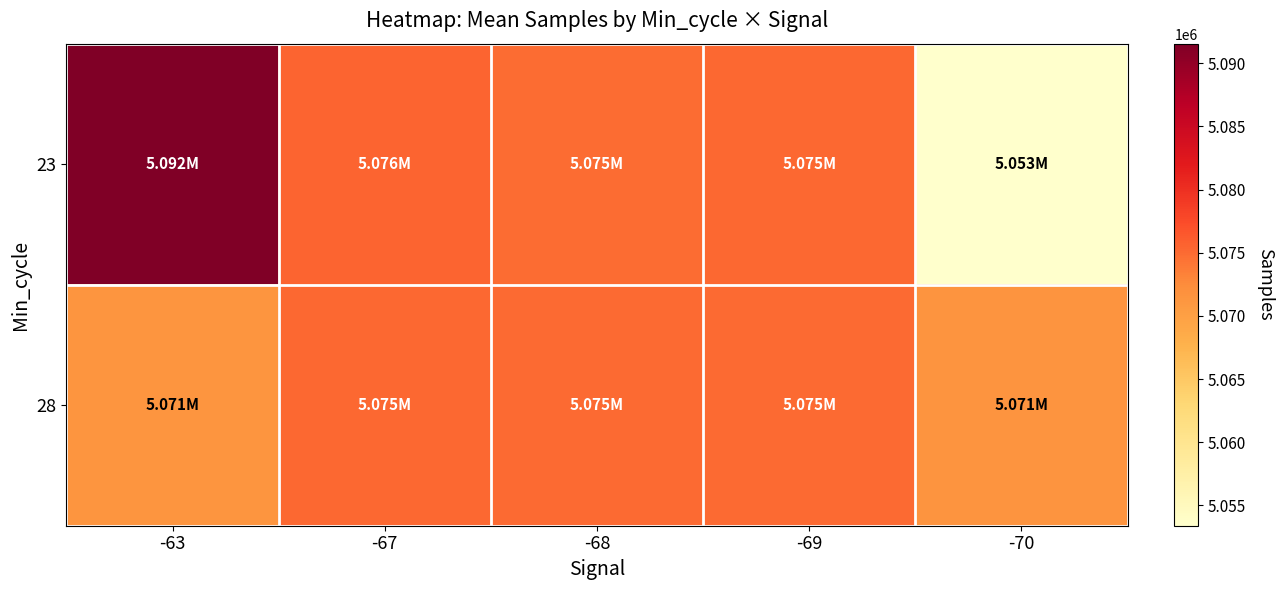

Reading right to left, list all the values displayed in this chart.

23: -70=5053381	-69=5075266	-68=5074930	-67=5075578	-63=5091559
28: -70=5071481	-69=5075093	-68=5075058	-67=5075209	-63=5071388